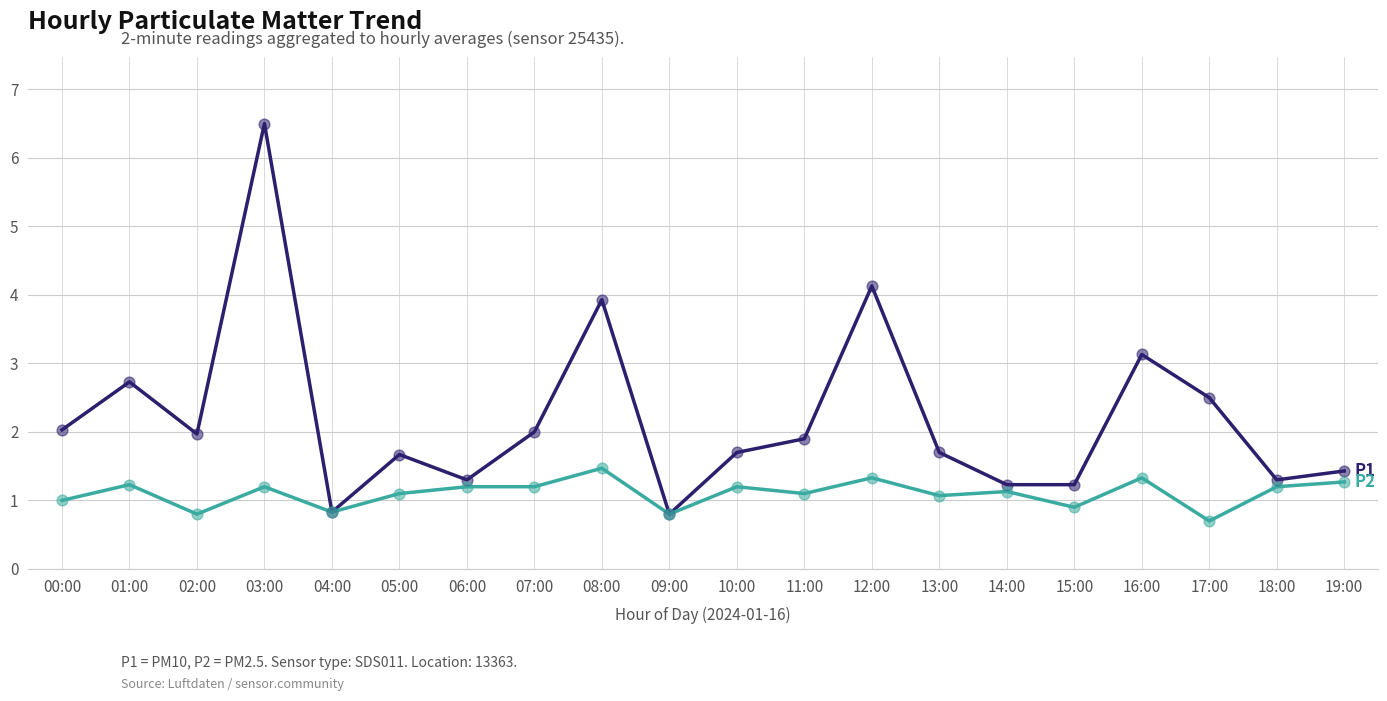

What is the minimum value shown in the chart?

0.7